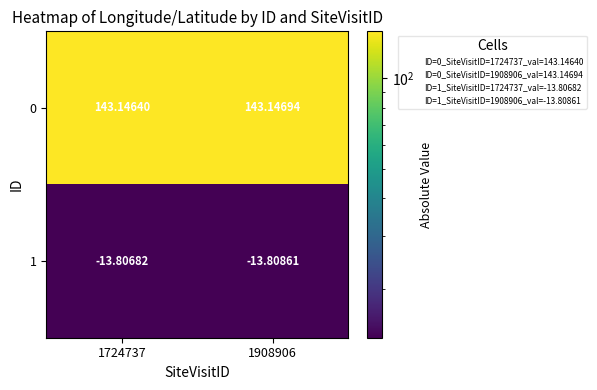

Is the value of 1 at 1724737 greater than the value of 0 at 1724737?

No